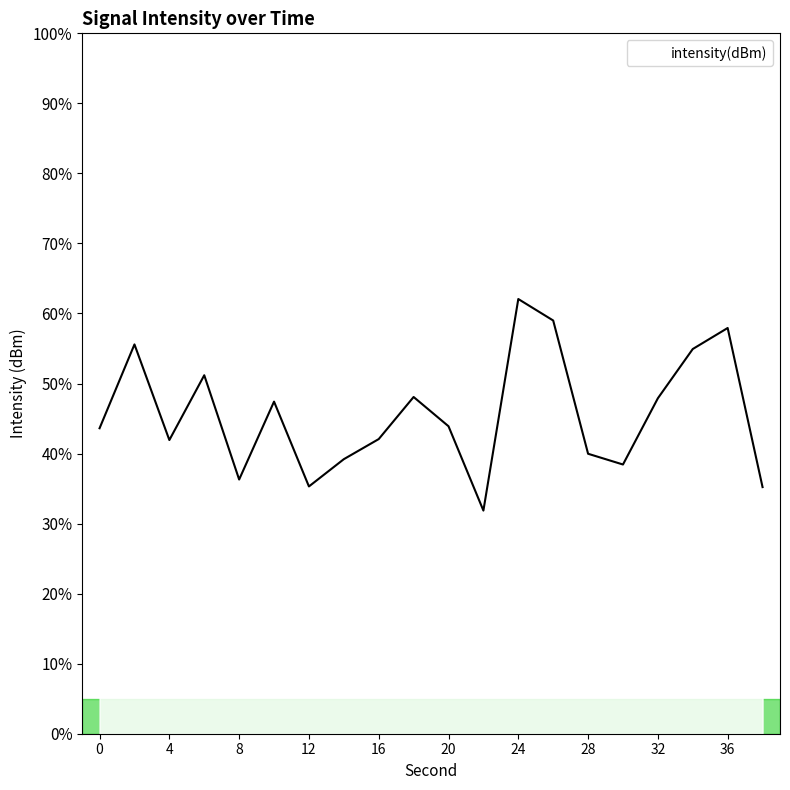

What is the minimum value shown in the chart?

31.9